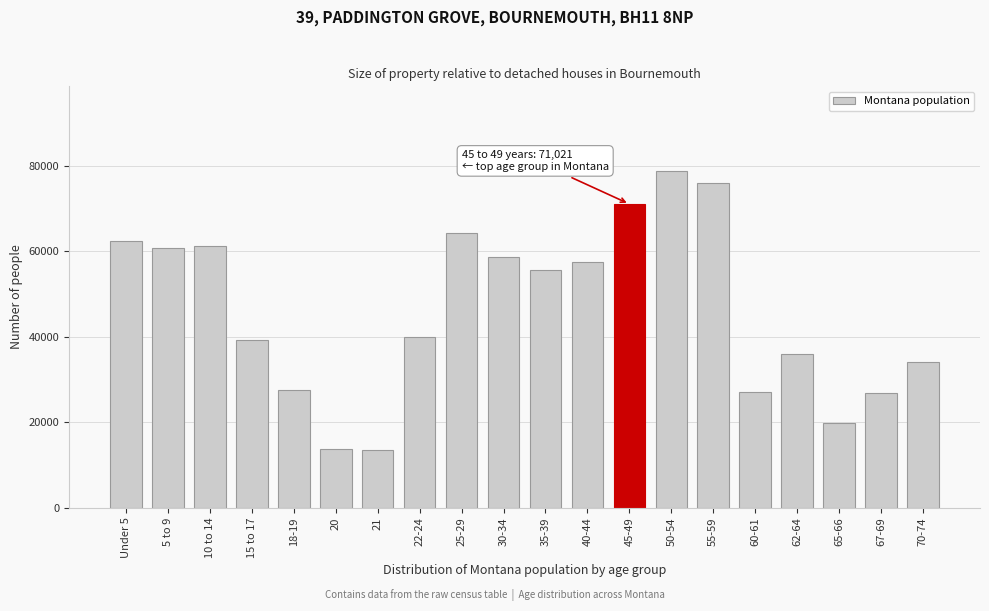

What is the greatest value displayed?

78811